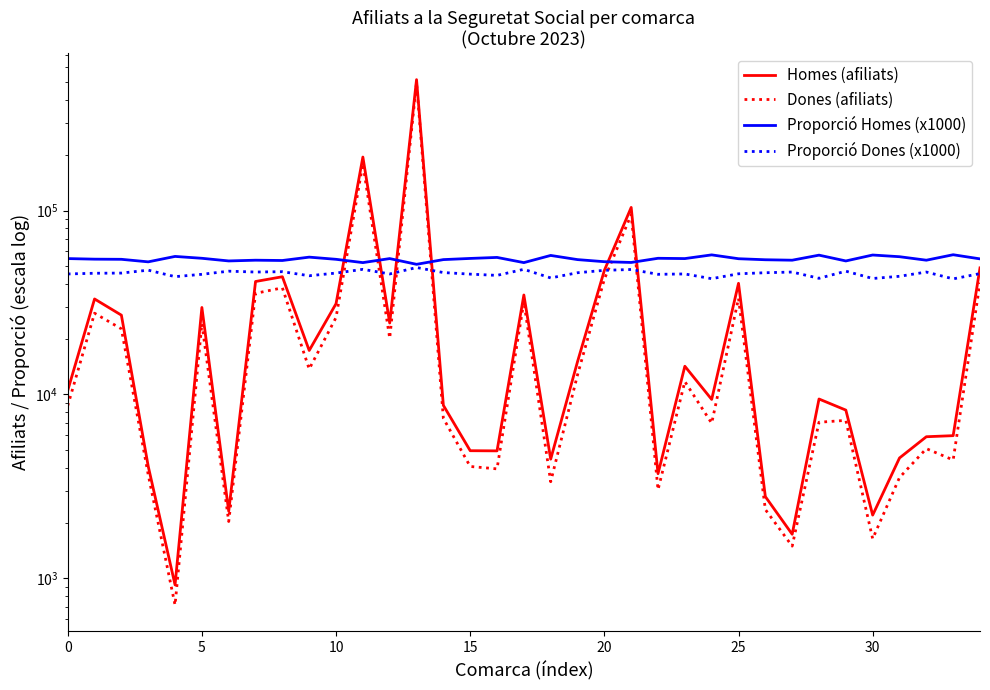

At how many categories does at least one series exceed 339997?

1